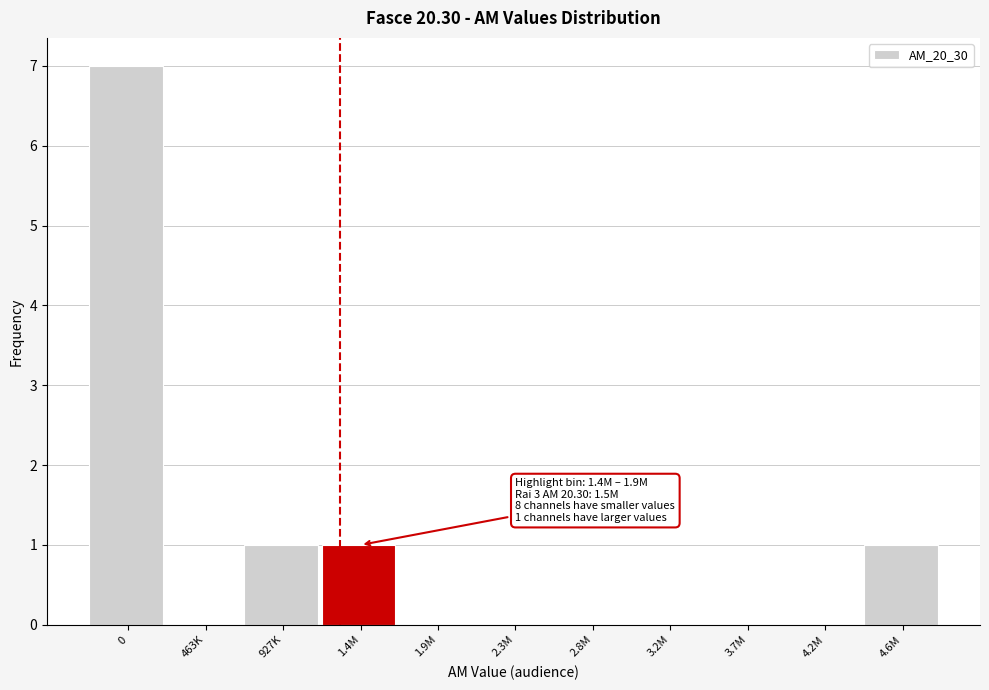

Reading left to right, what are all the values shown in this chart?

0=7	463K=0	927K=1	1.4M=1	1.9M=0	2.3M=0	2.8M=0	3.2M=0	3.7M=0	4.2M=0	4.6M=1